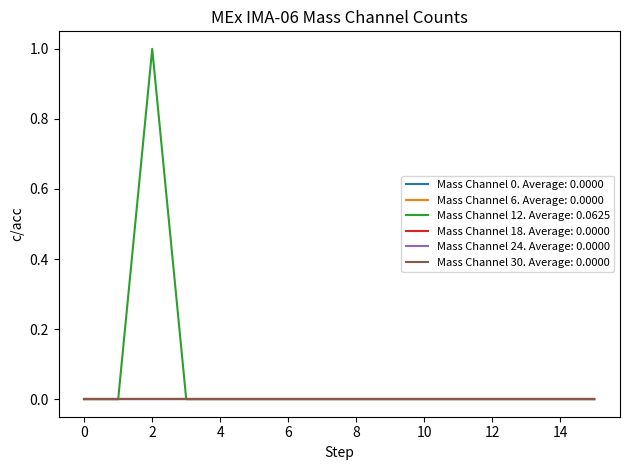

Does the chart display data point markers on the line(s)?

No